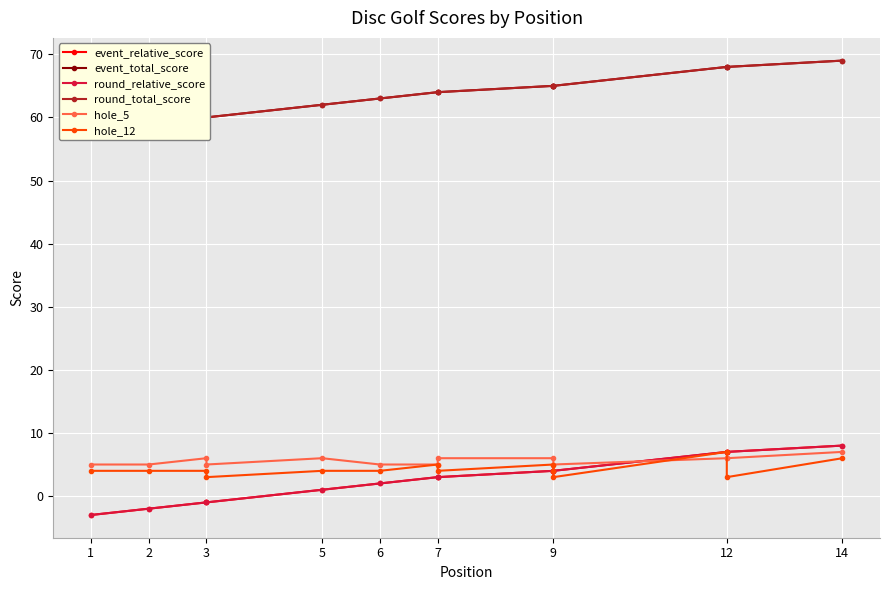

What is the maximum value for round_relative_score?

8